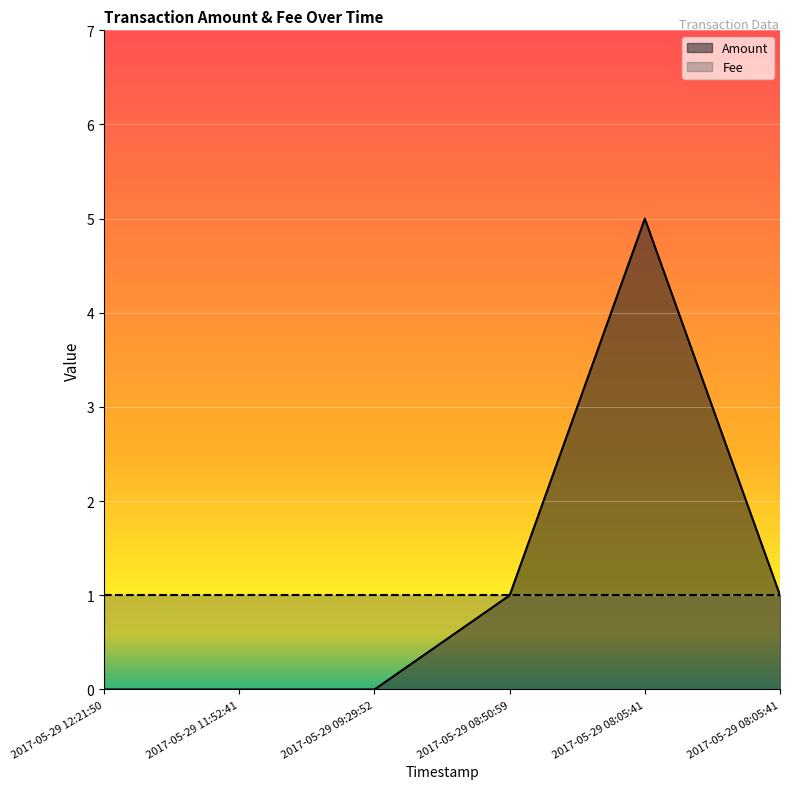

List the labels in order of value, largest first.

2017-05-29 08:05:41, 2017-05-29 08:50:59, 2017-05-29 08:05:41, 2017-05-29 12:21:50, 2017-05-29 11:52:41, 2017-05-29 09:29:52